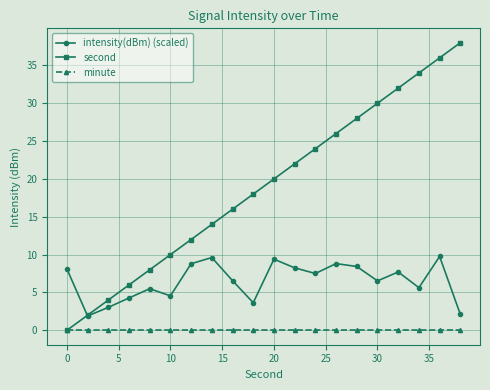

True or false: second has more than 0 interior local peaks.

False